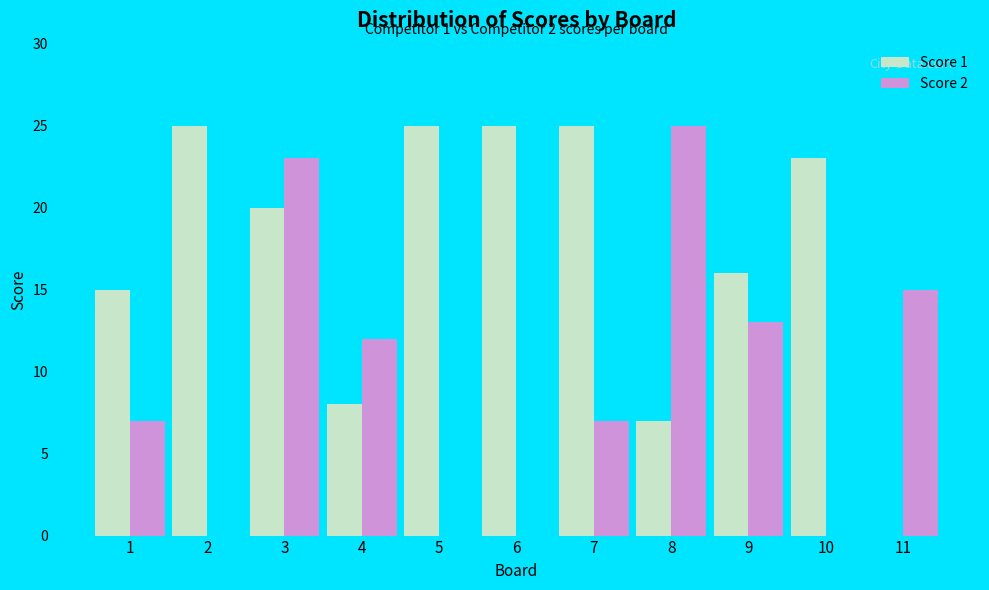

What is the spread (max minus min) of values at 7?

18